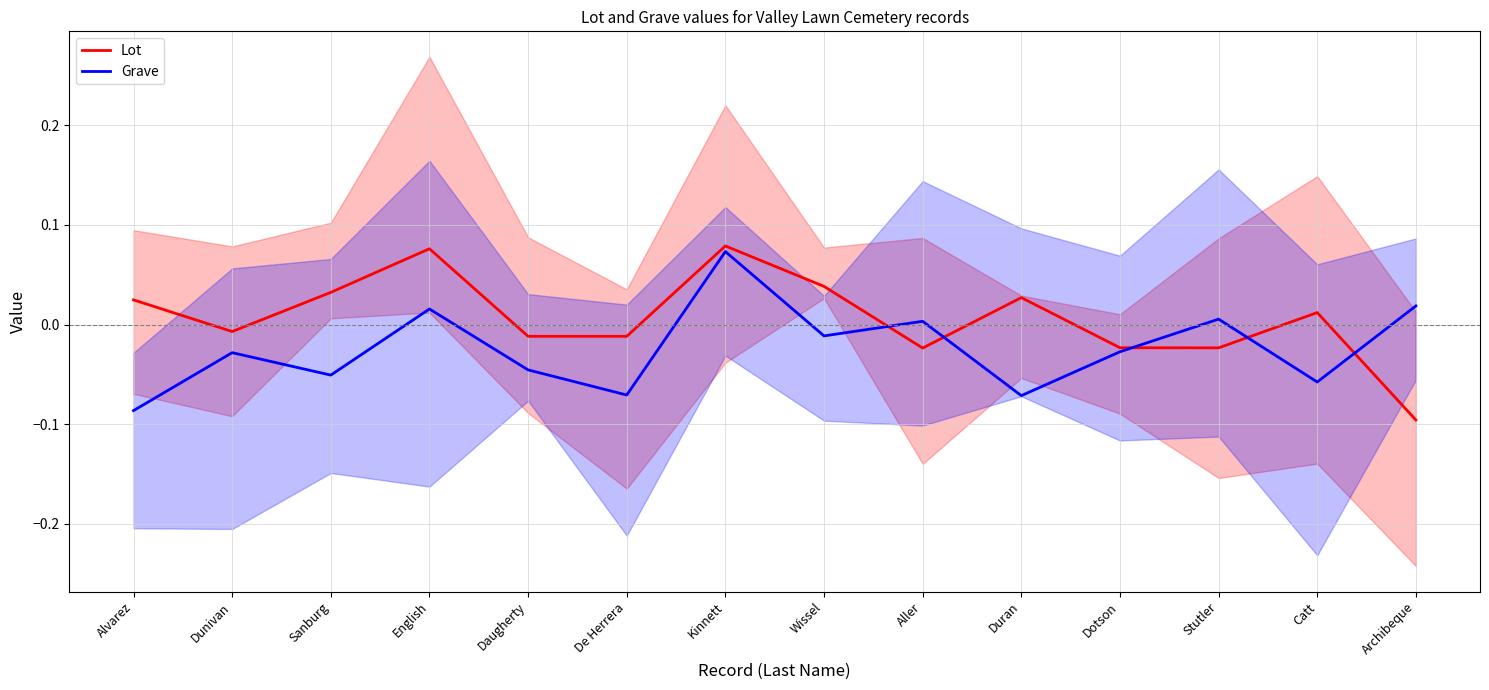

True or false: Lot has more than 0 points higher than both neighbors.

True